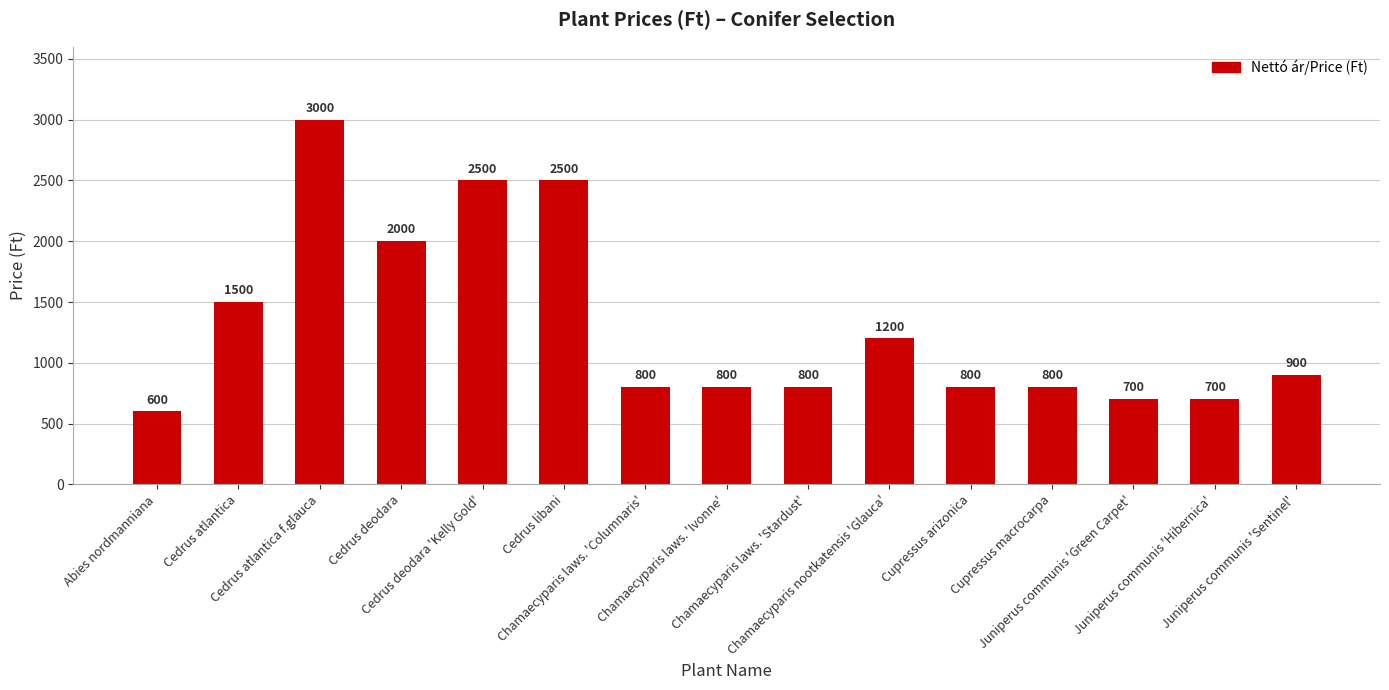

What is the maximum value shown in the chart?

3000